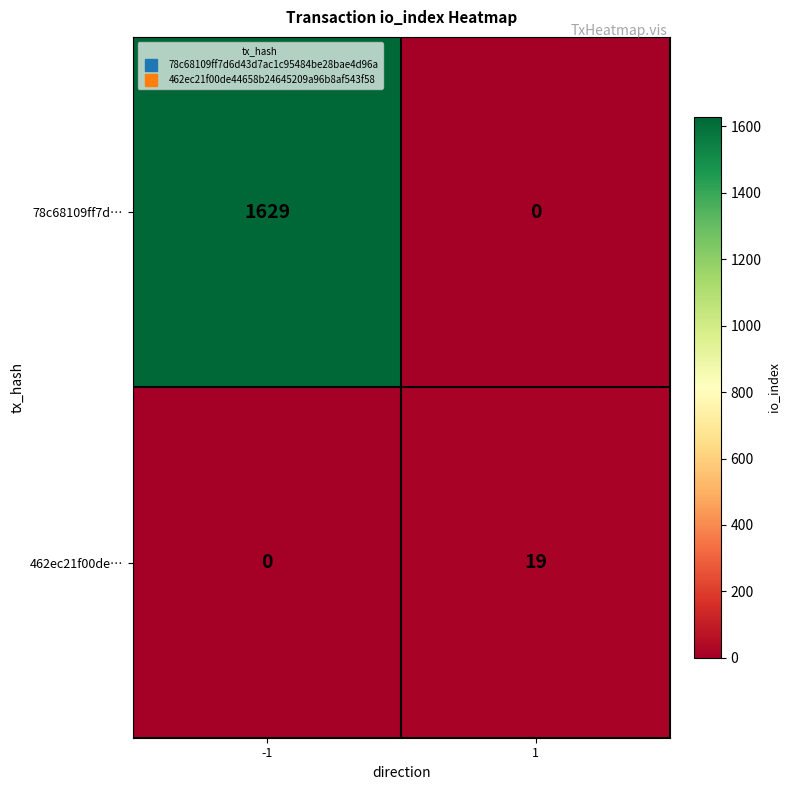

True or false: 462ec21f00de… has a value of 19 at 1.

True